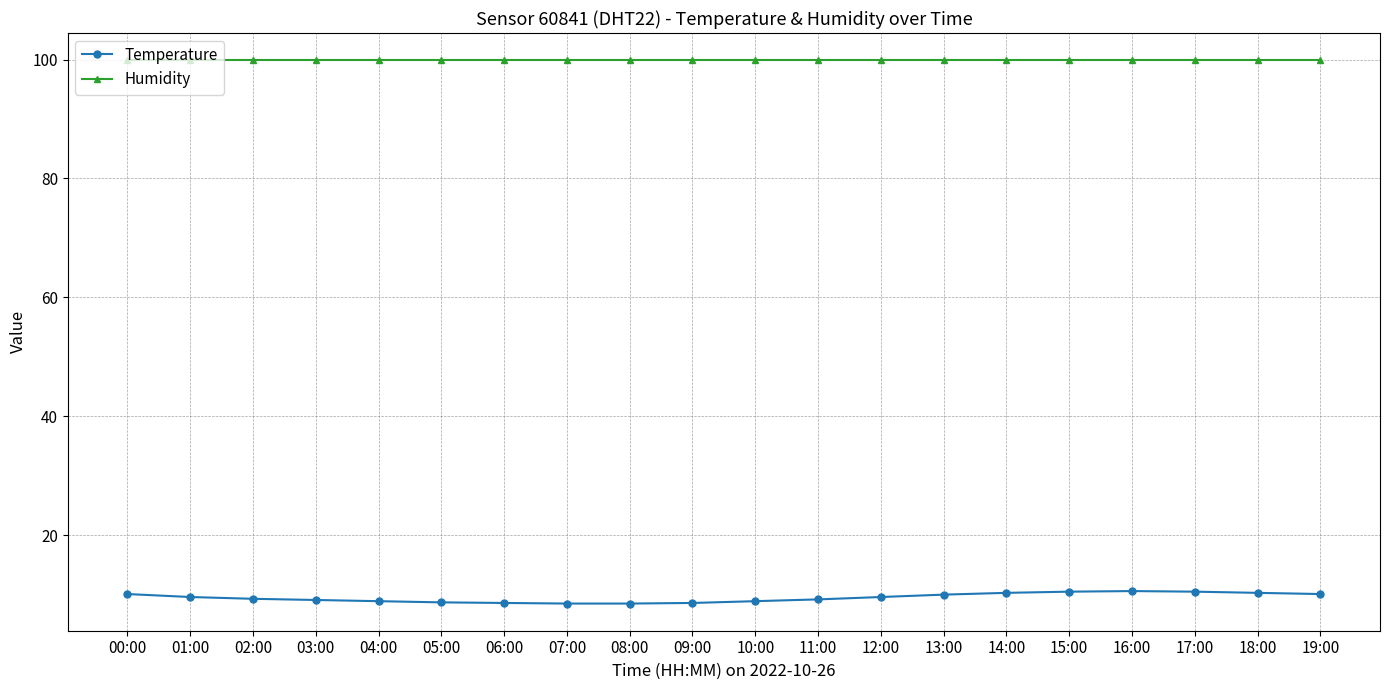

What is the label of the 2nd point from the right?

18:00